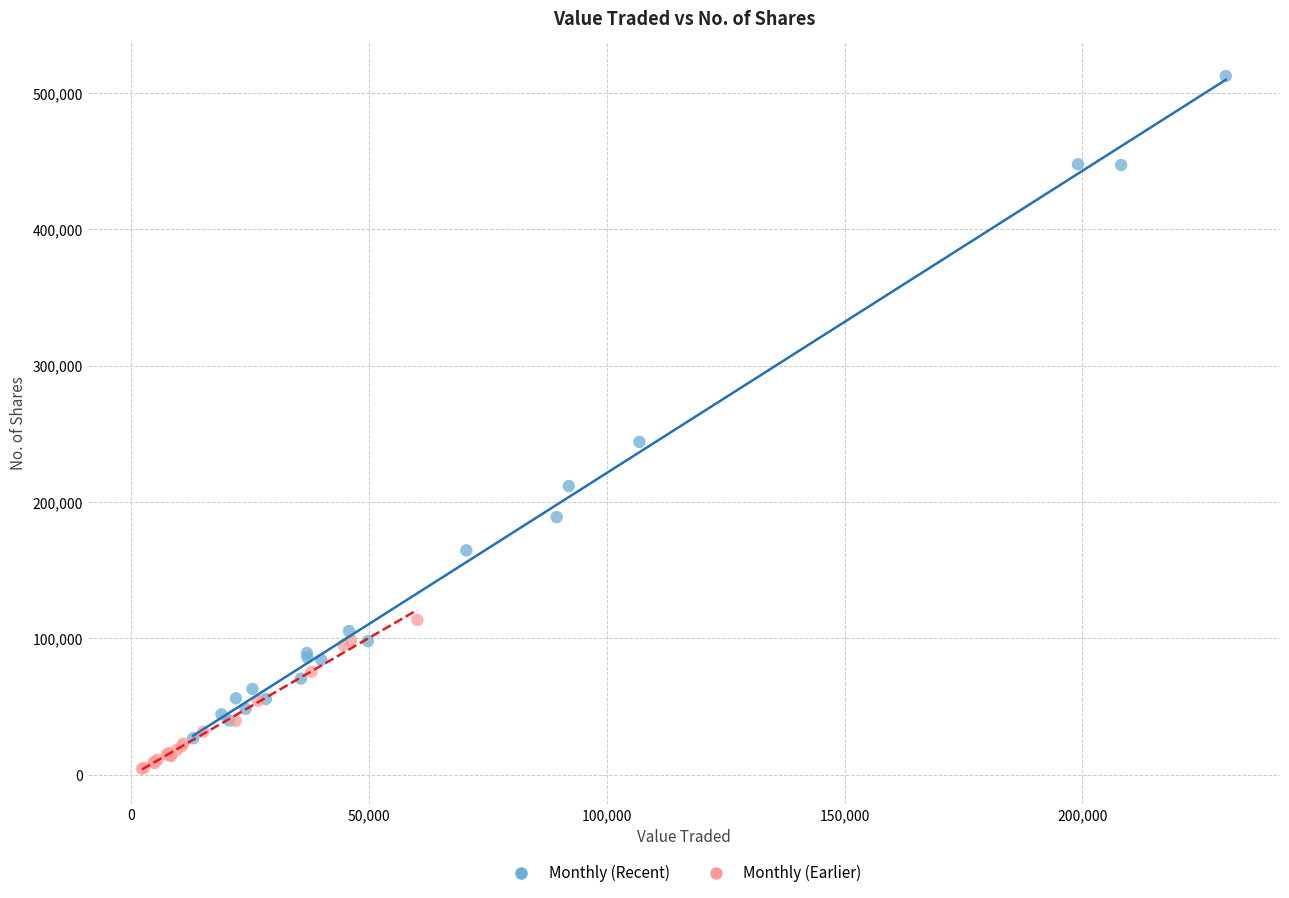

Which series reaches the minimum Y coordinate?

Monthly (Earlier)